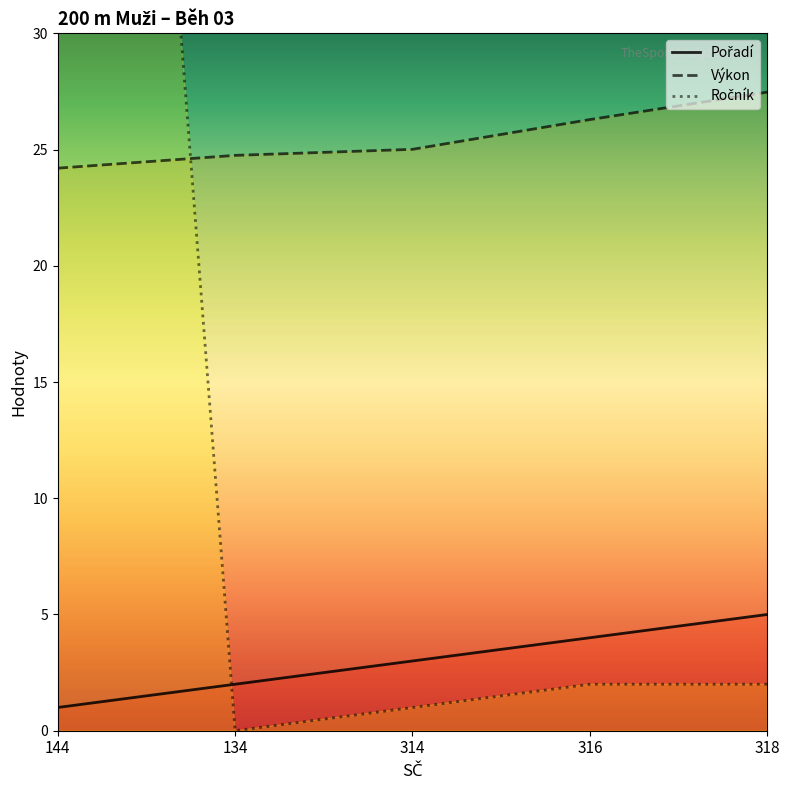

What is the total value across all series at 316?

32.3